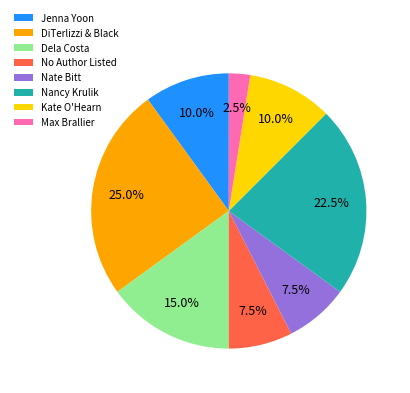

Between DiTerlizzi & Black and No Author Listed, which is larger?

DiTerlizzi & Black